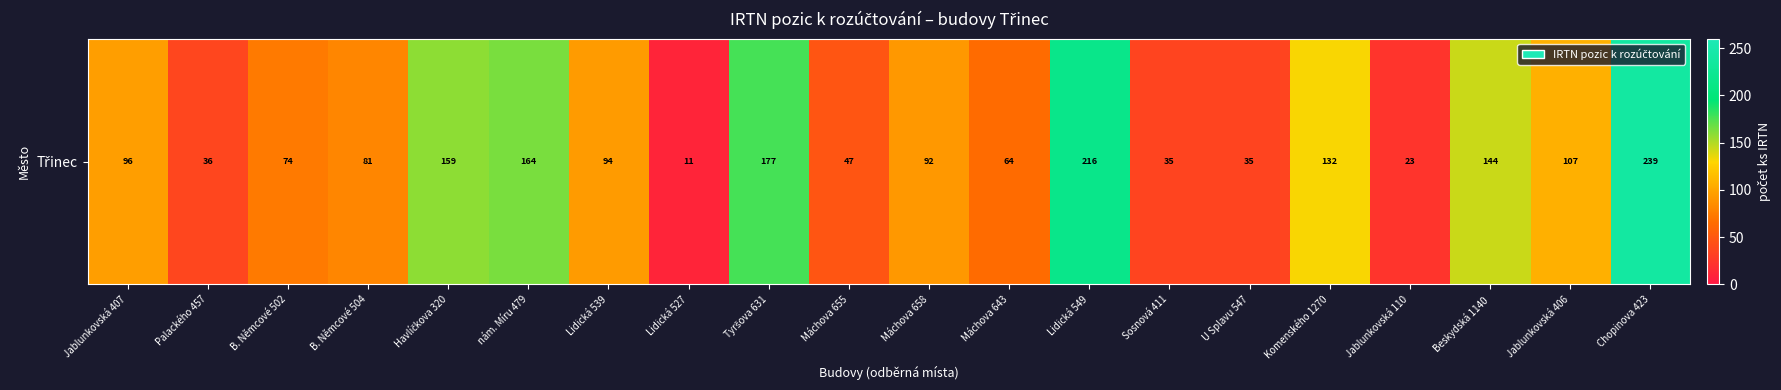

Reading left to right, list all the values displayed in this chart.

96	36	74	81	159	164	94	11	177	47	92	64	216	35	35	132	23	144	107	239